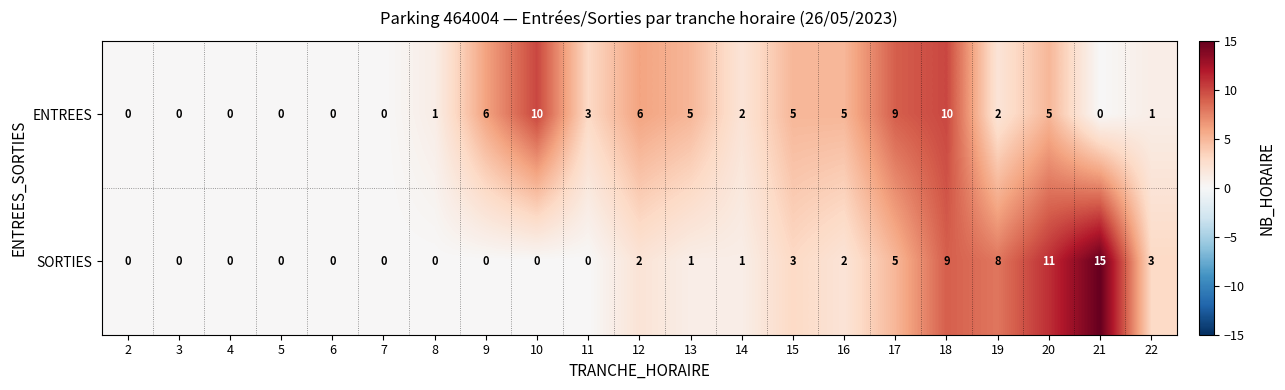

True or false: SORTIES has a value of 2 at 16.

True